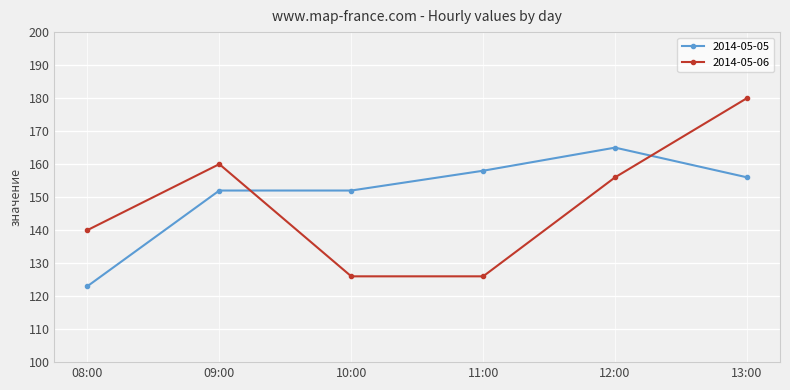

How many distinct data groups are displayed?

2